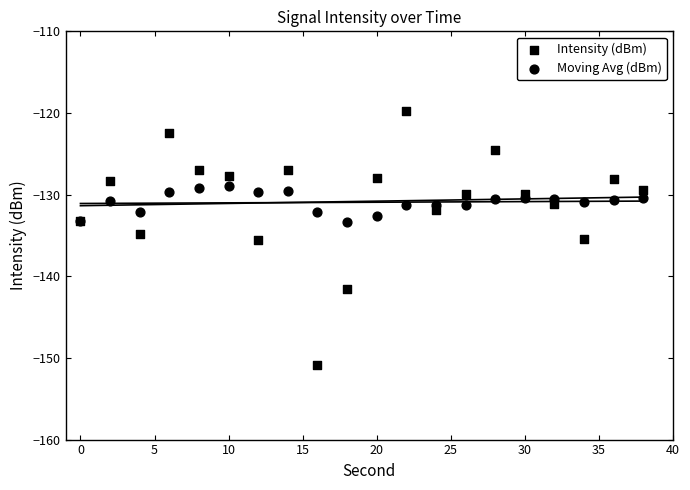

Which series has the largest Y range (max minus min)?

Intensity (dBm)